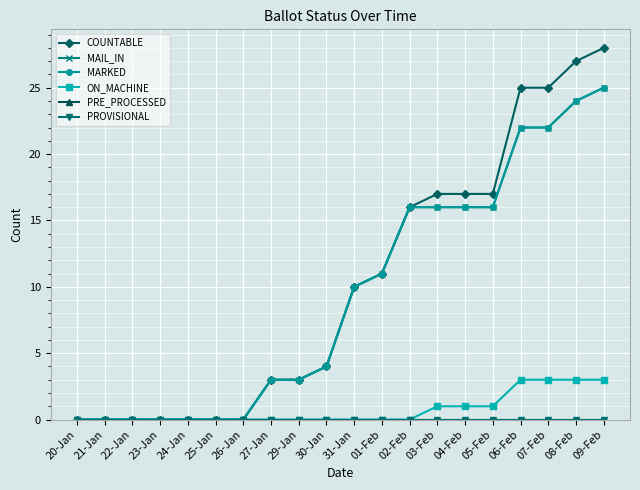

True or false: ON_MACHINE has a value of -2 at 25-Jan.

False